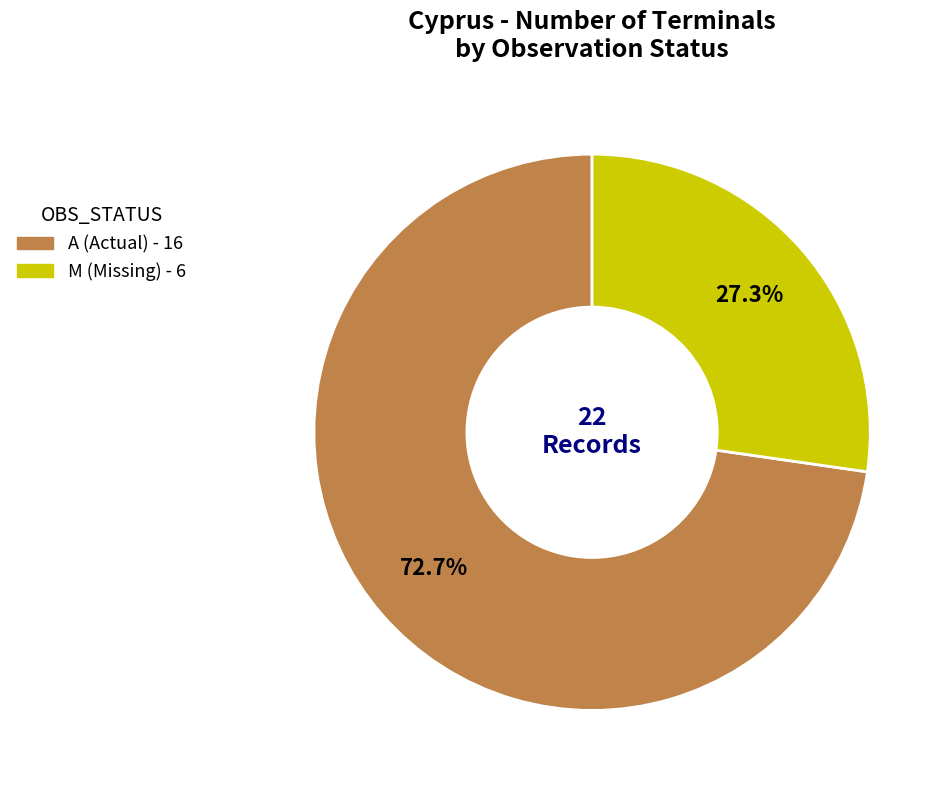

Approximately how many times larger is the value at A compared to M?

2.7